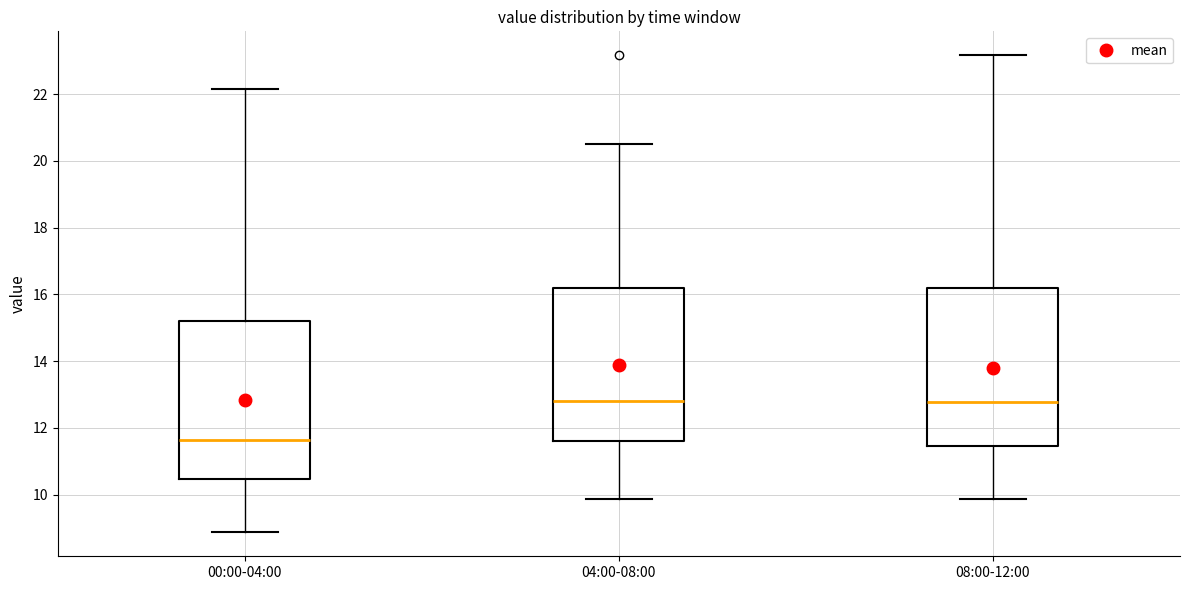

Where does the median line of the box for 00:00-04:00 sit on the y-axis? The values are not printed on the chart, so give them approximately, as read against the axis.

11.6